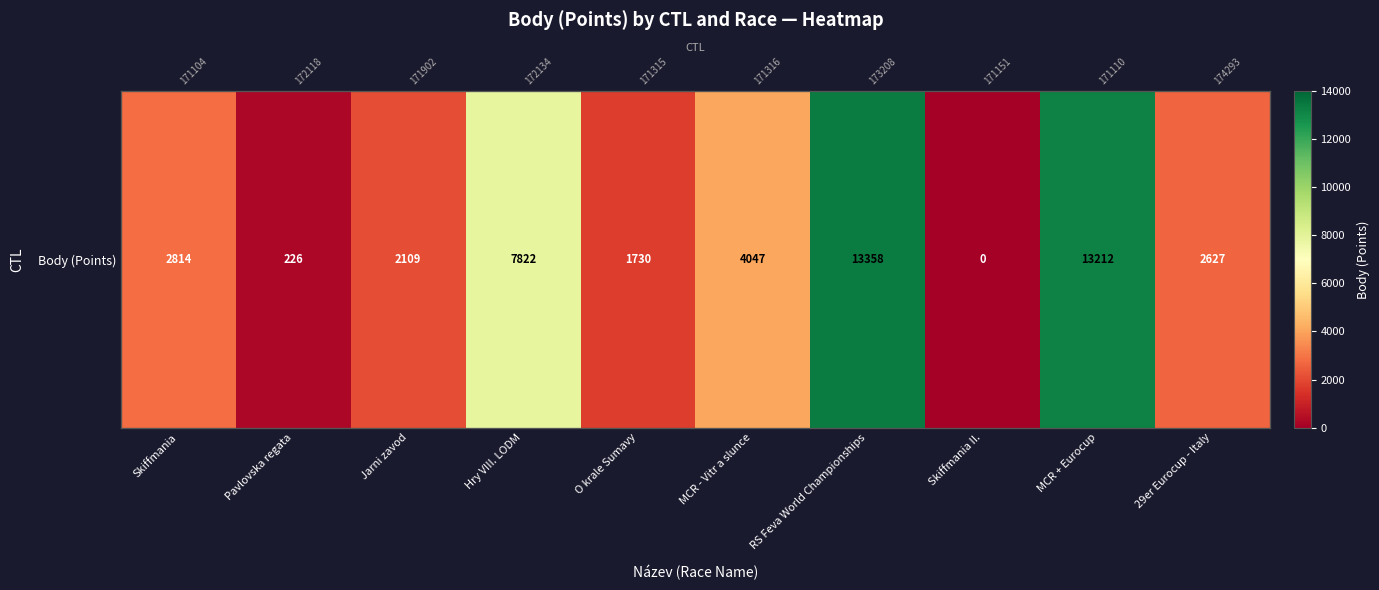

Rank the categories by value from lowest to highest.

Skiffmania II., Pavlovska regata, O krale Sumavy, Jarni zavod, 29er Eurocup - Italy, Skiffmania, MCR - Vitr a slunce, Hry VIII. LODM, MCR + Eurocup, RS Feva World Championships